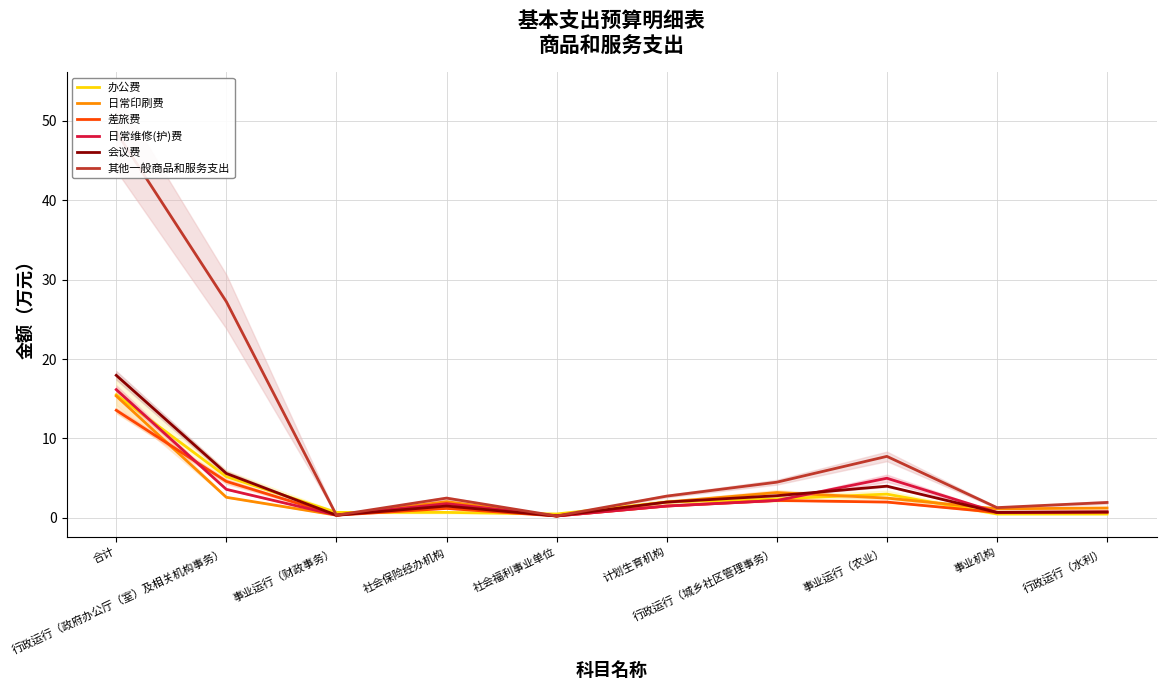

What is the difference between the maximum and minimum values in the 办公费 series?

15.0